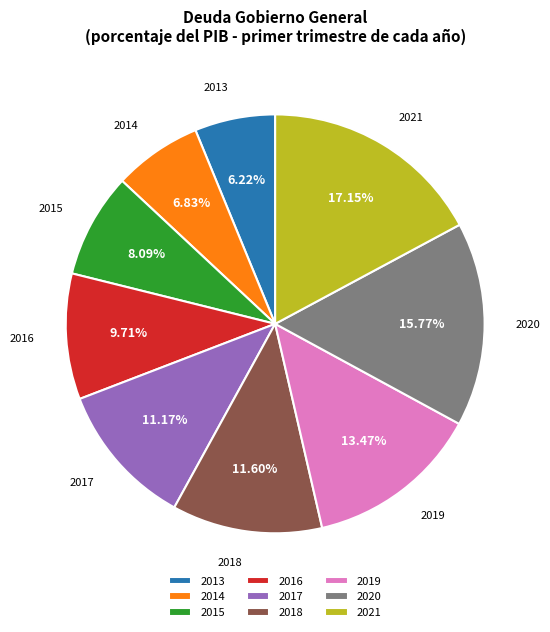

Is the sum of 2017 and 2020 greater than half?

No